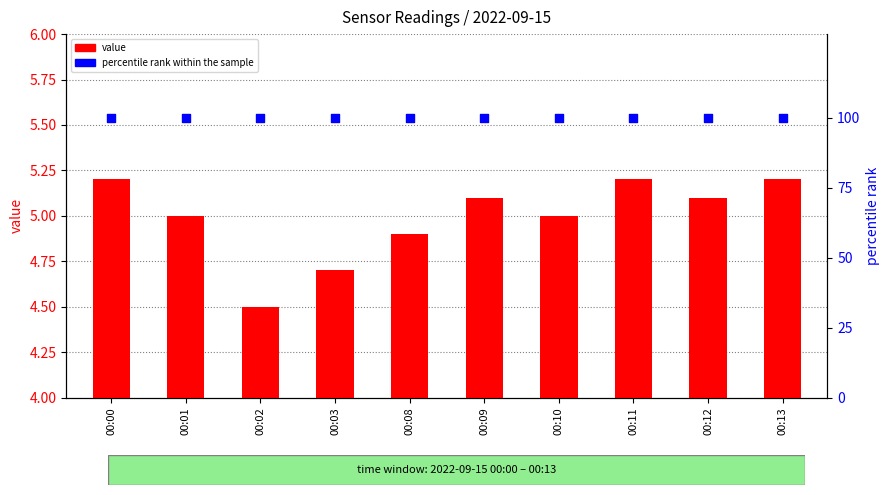

At how many categories does at least one series exceed 25?

10